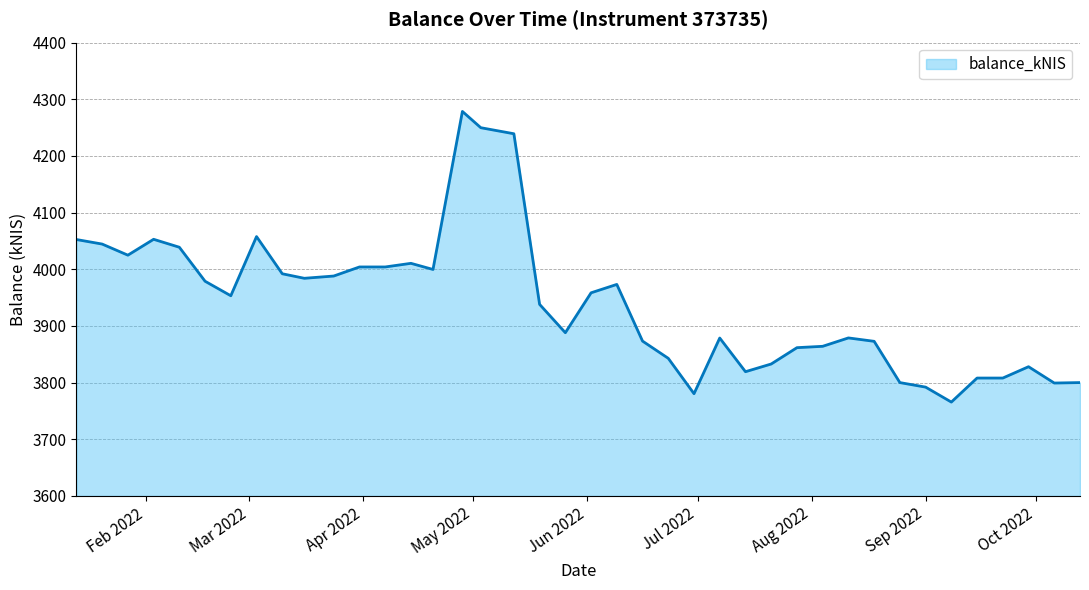

What is the maximum value shown in the chart?

4278.4